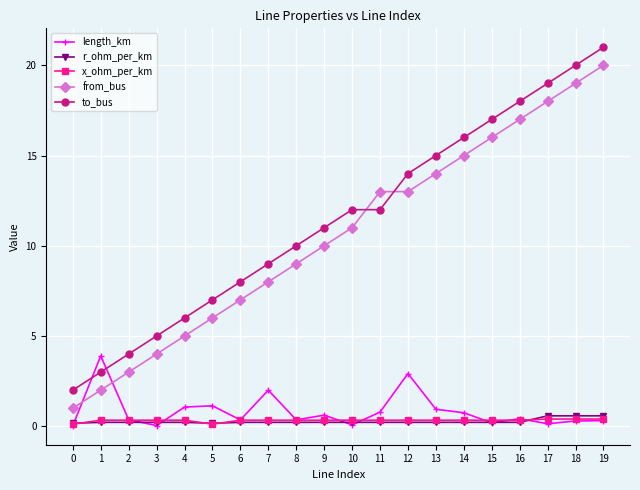

Is it true that from_bus equals 7.0 at 6?

True